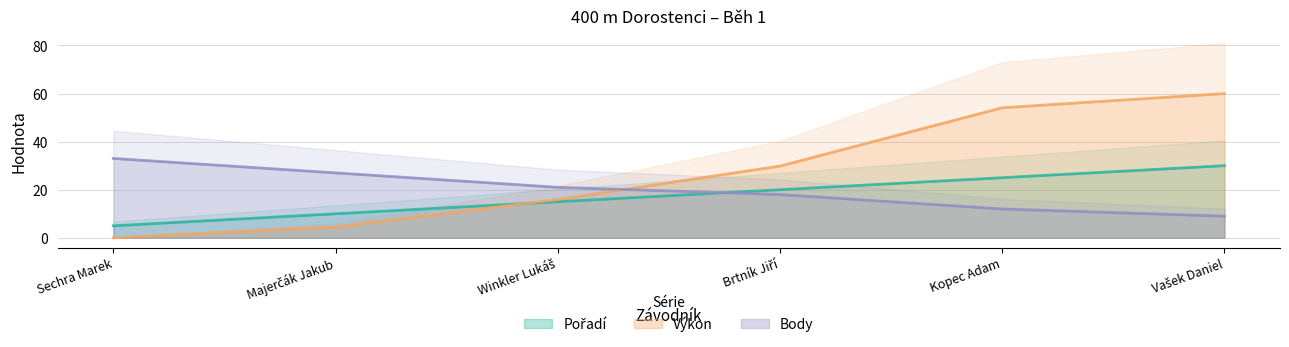

Reading left to right, list all the values displayed in this chart.

Pořadí: Sechra Marek=5.0	Majerčák Jakub=10.0	Winkler Lukáš=15.0	Brtník Jiří=20.0	Kopec Adam=25.0	Vašek Daniel=30.0
Výkon: Sechra Marek=0.0	Majerčák Jakub=4.5	Winkler Lukáš=16.0	Brtník Jiří=29.8	Kopec Adam=54.1	Vašek Daniel=60.0
Body: Sechra Marek=33.0	Majerčák Jakub=27.0	Winkler Lukáš=21.0	Brtník Jiří=18.0	Kopec Adam=12.0	Vašek Daniel=9.0